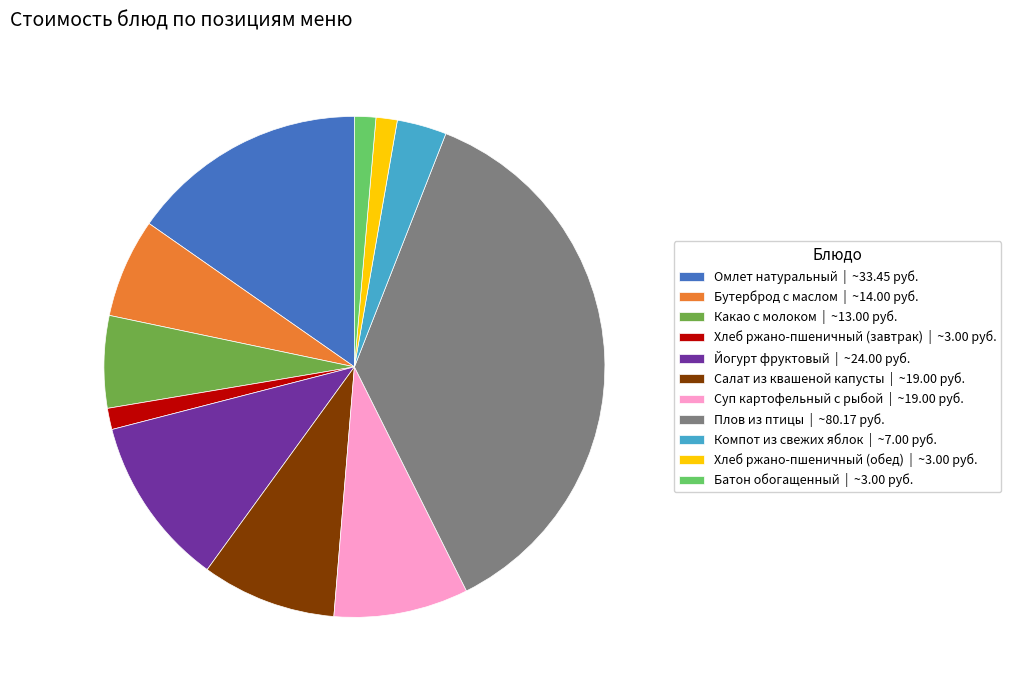

Which slice is the largest?

Плов из птицы